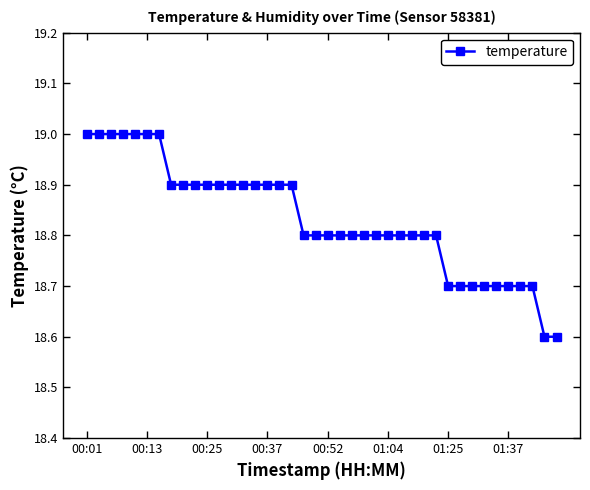

Does the chart display data point markers on the line(s)?

Yes